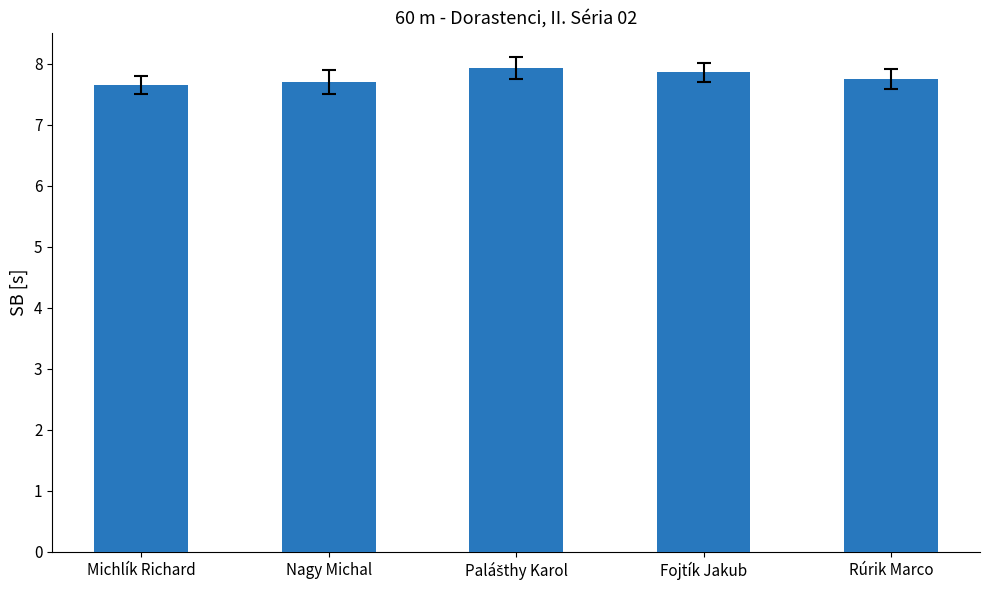

What is the minimum value shown in the chart?

7.7